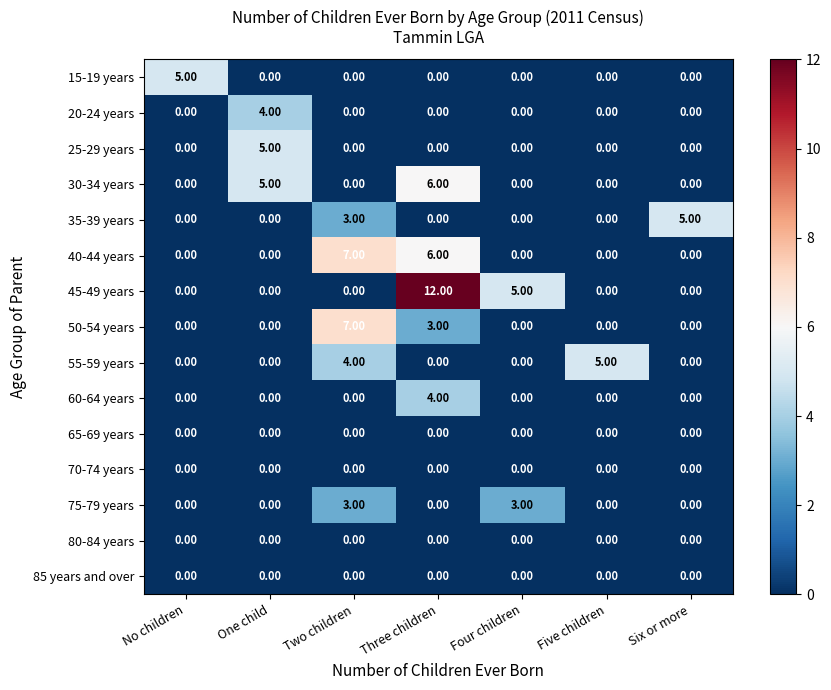

What is the difference between the 50-54 years values at Two children and Five children?

7